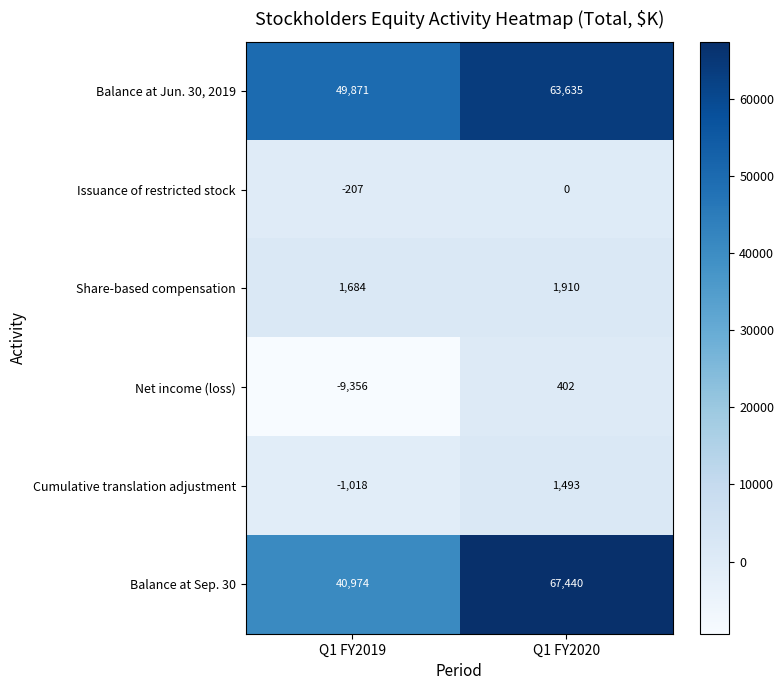

Which series has the widest spread of values?

Balance at Sep. 30